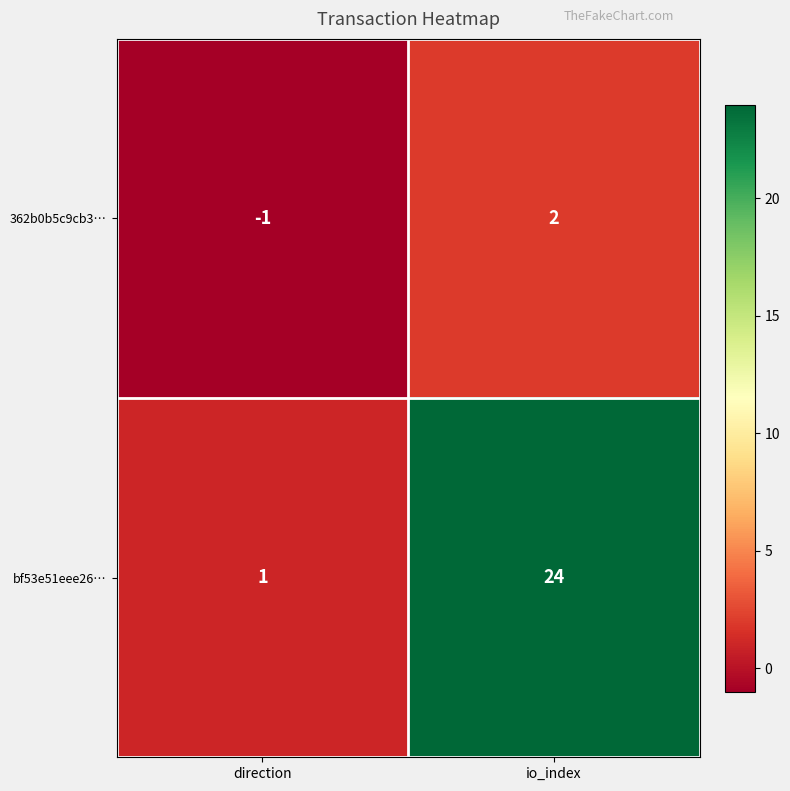

What is the sum of the bf53e51eee26… values at io_index and direction?

25